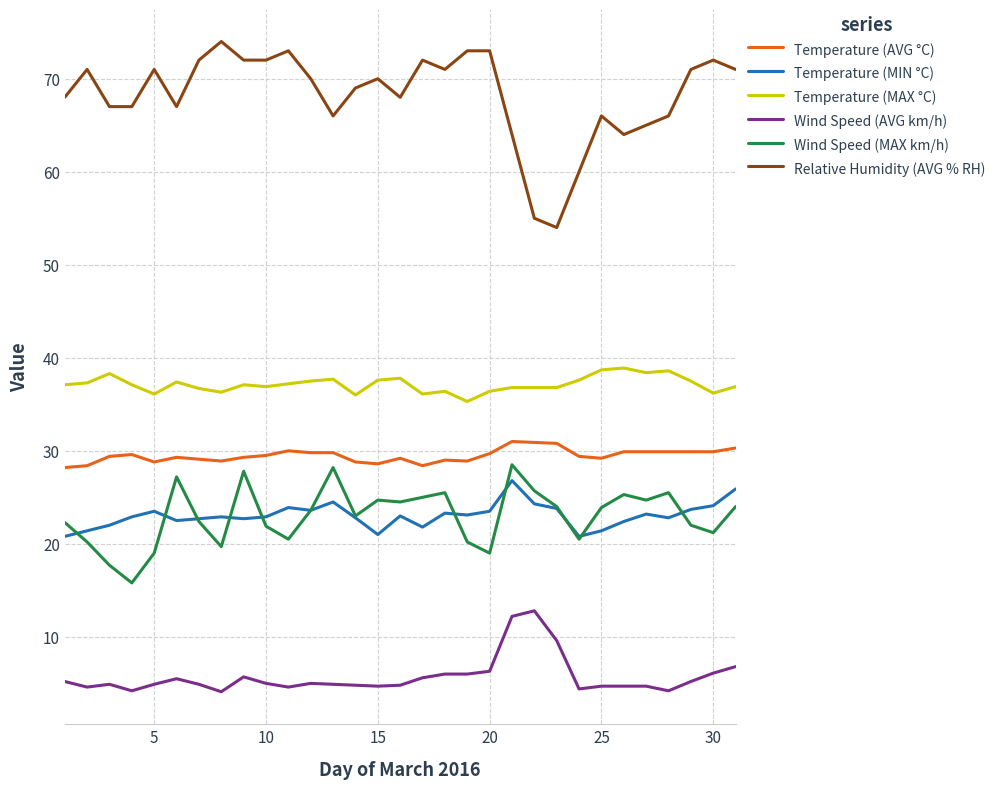

Which series has the widest spread of values?

Relative Humidity (AVG % RH)